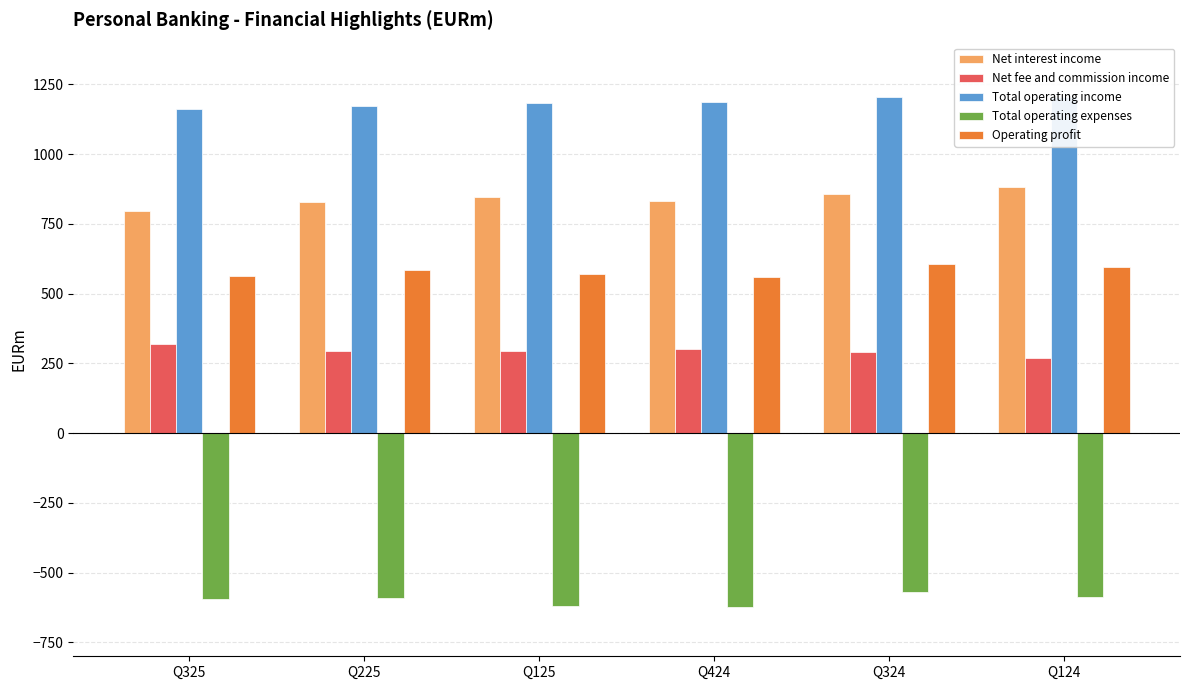

Which label corresponds to the largest value in the chart?

Q124